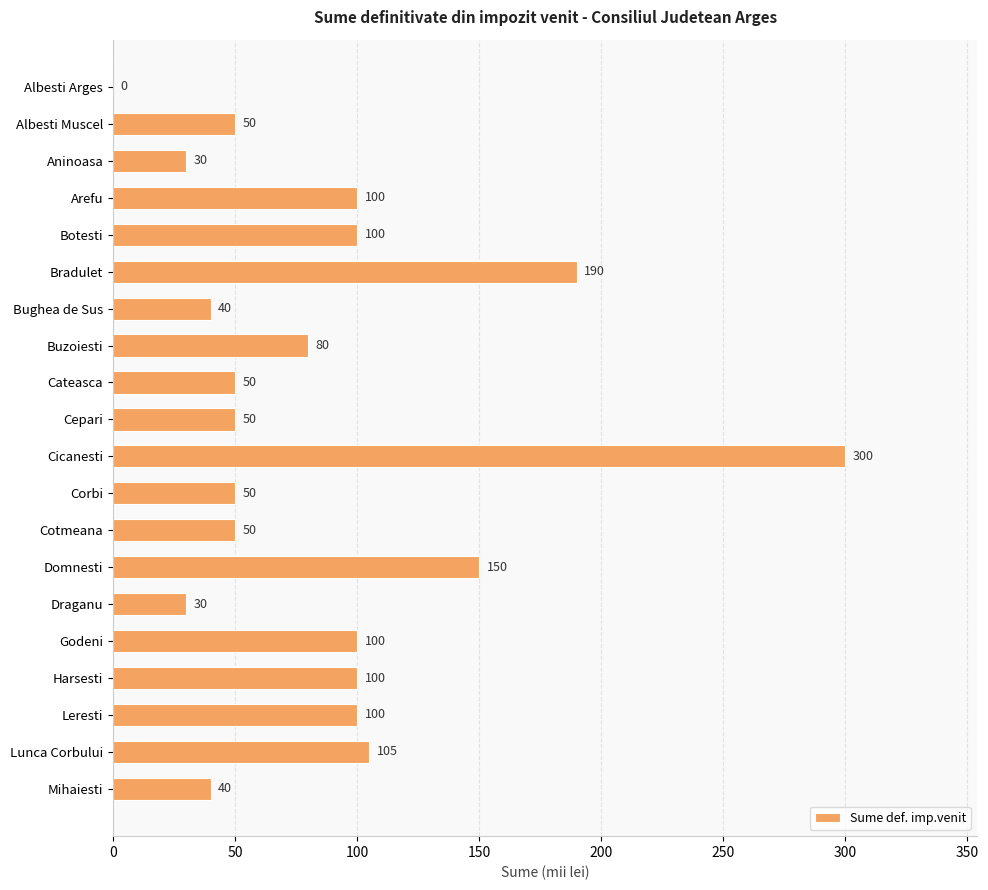

What is the sum of all values?

1715